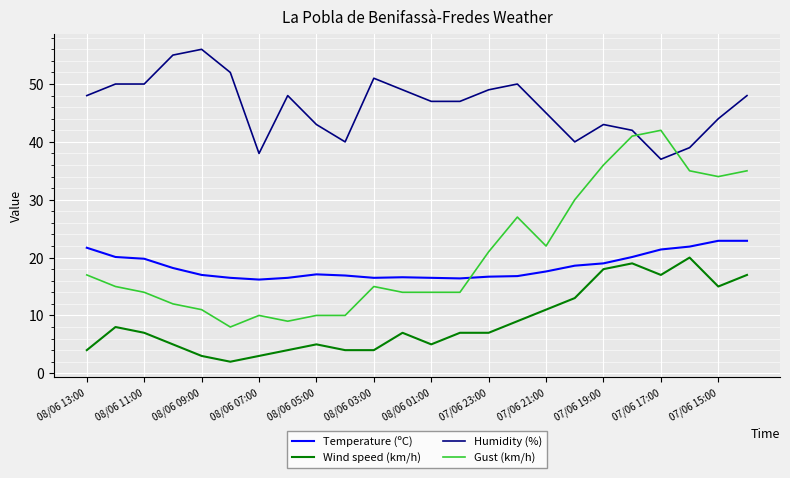

List the series in order of their peak value, highest first.

Humidity (%), Gust (km/h), Temperature (ºC), Wind speed (km/h)